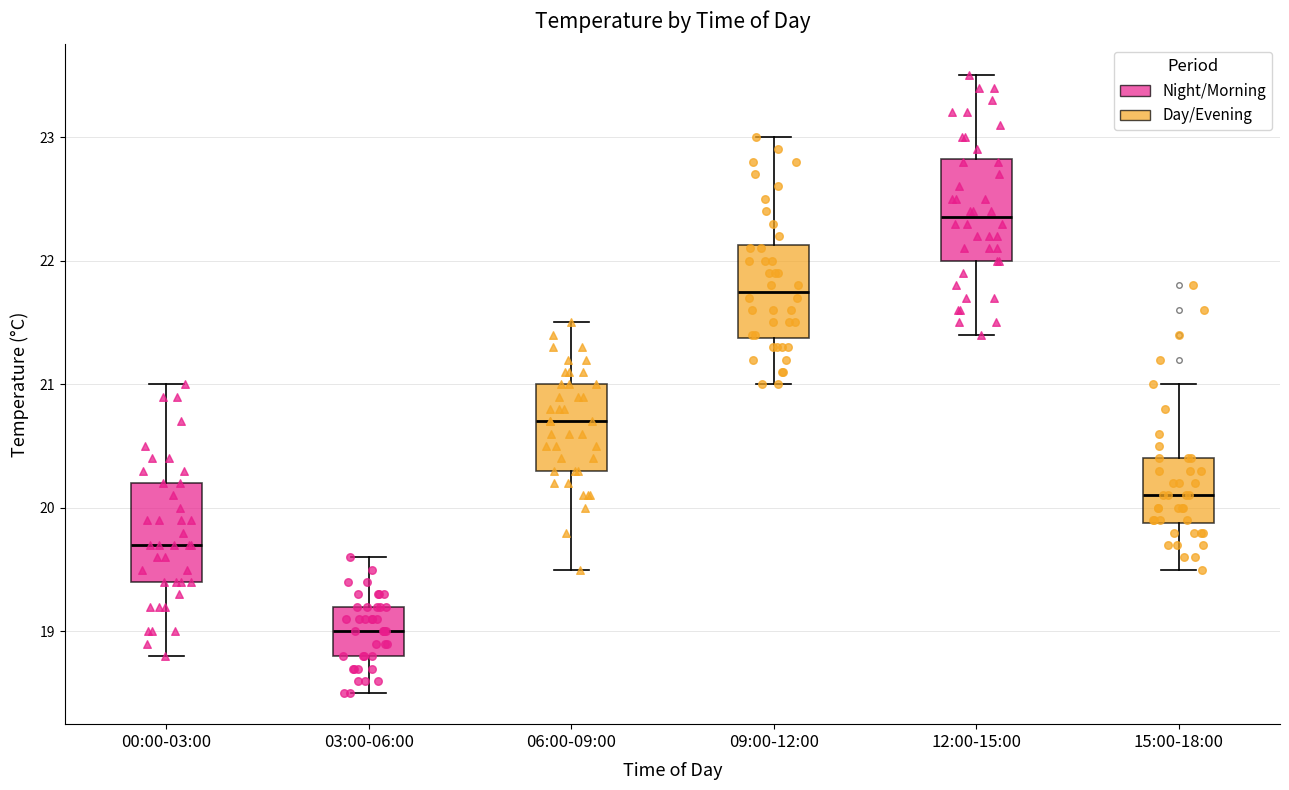

Reading left to right, transcribe this box plot: for each box, give where its median line is, the range the box spans, and where its two whiskers end, as read against the y-axis. The values are not printed on the chart, so give them approximately, as read against the axis.

00:00-03:00: median 19.7, box 19.4 to 20.2, whiskers 18.8 to 21.0
03:00-06:00: median 19.0, box 18.8 to 19.2, whiskers 18.5 to 19.6
06:00-09:00: median 20.7, box 20.3 to 21.0, whiskers 19.5 to 21.5
09:00-12:00: median 21.8, box 21.4 to 22.1, whiskers 21.0 to 23.0
12:00-15:00: median 22.4, box 22.0 to 22.8, whiskers 21.4 to 23.5
15:00-18:00: median 20.1, box 19.9 to 20.4, whiskers 19.5 to 21.0